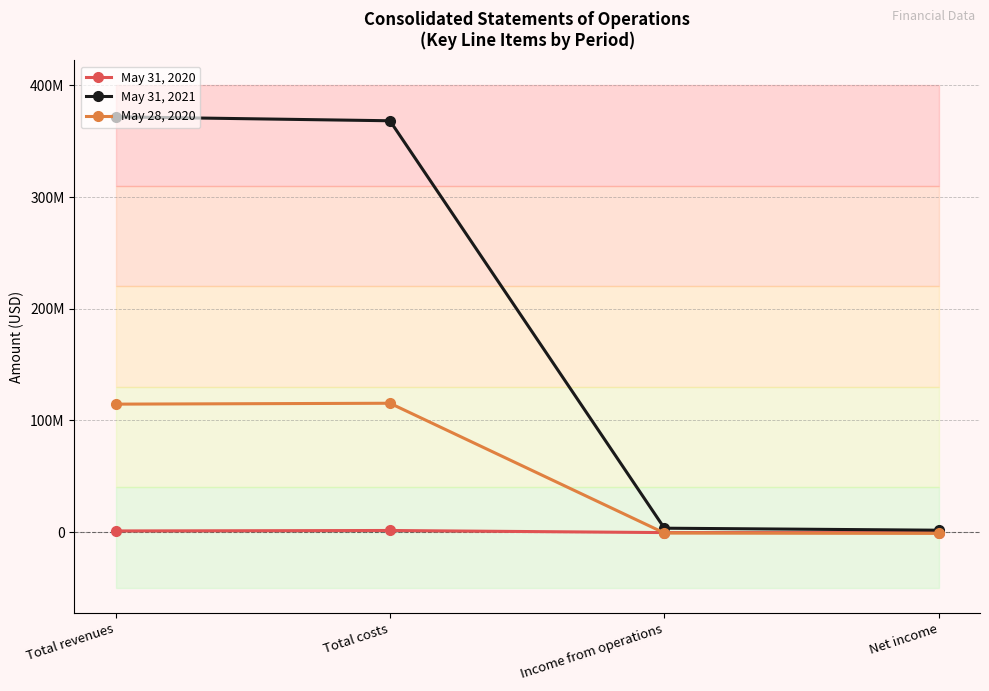

True or false: May 31, 2020 and May 28, 2020 intersect in this chart.

True